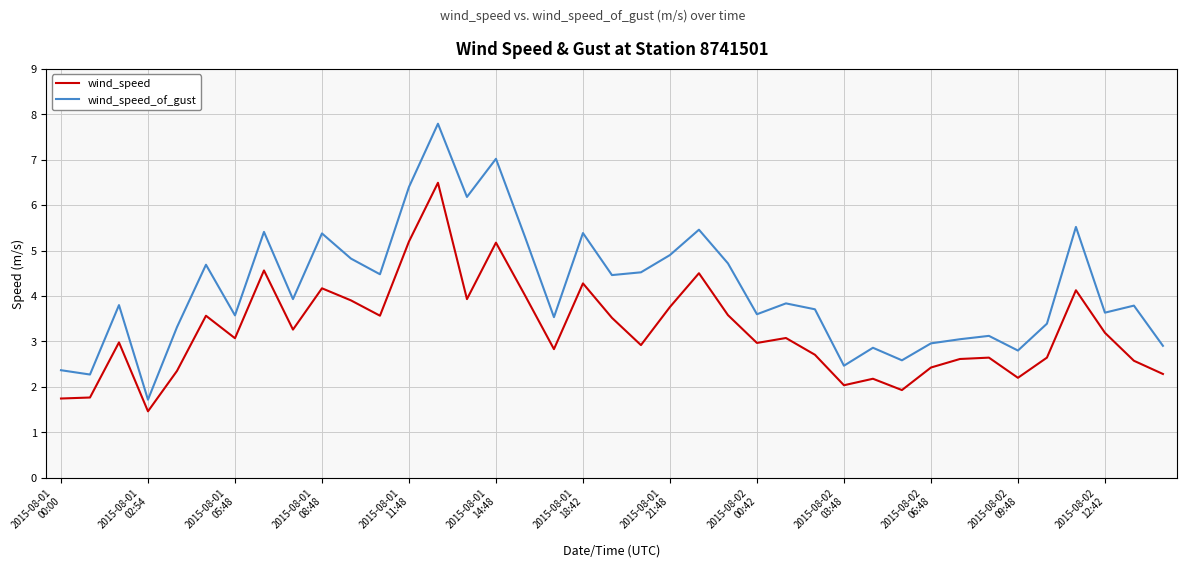

Which series has the largest total across all categories?

wind_speed_of_gust